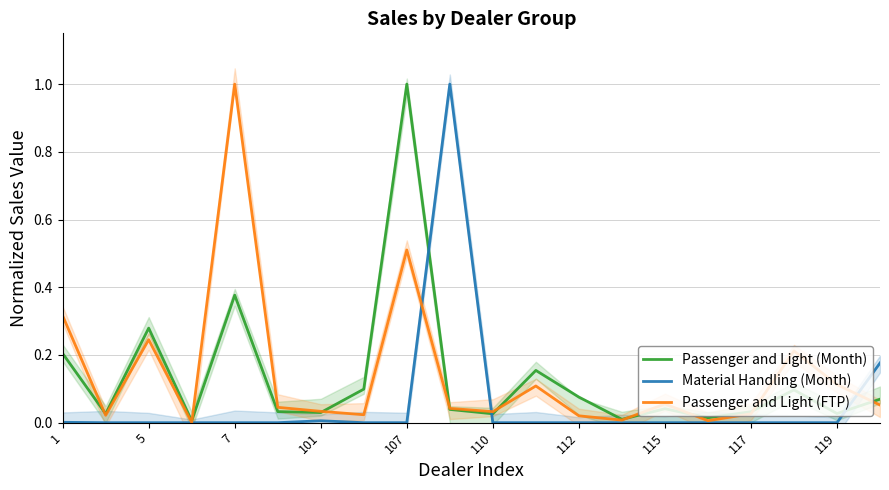

What are all the series names shown in the legend?

Passenger and Light (Month), Material Handling (Month), Passenger and Light (FTP)